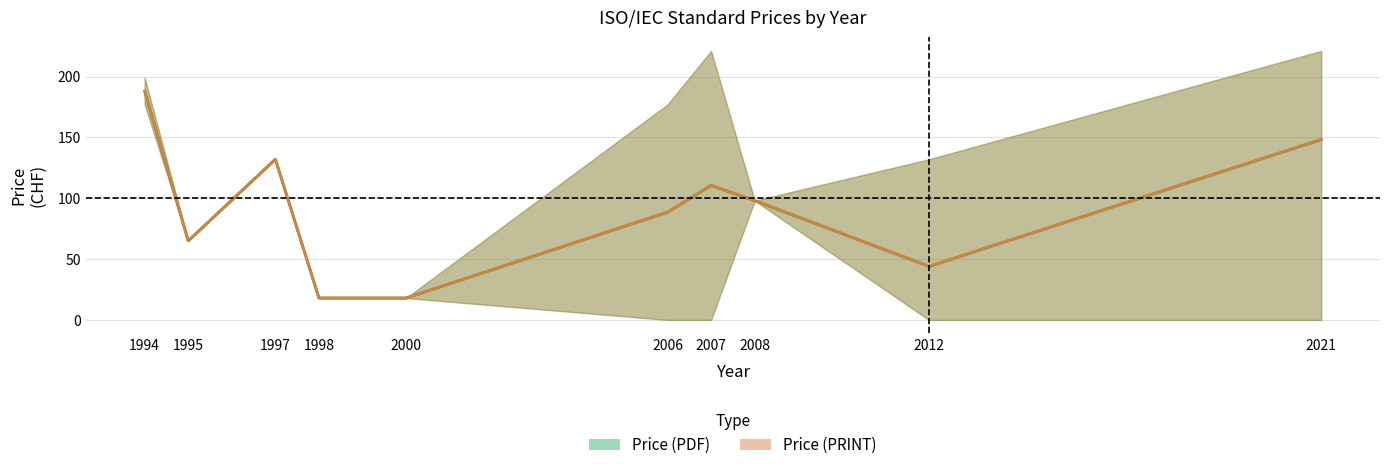

How many lines are shown in the chart?

2